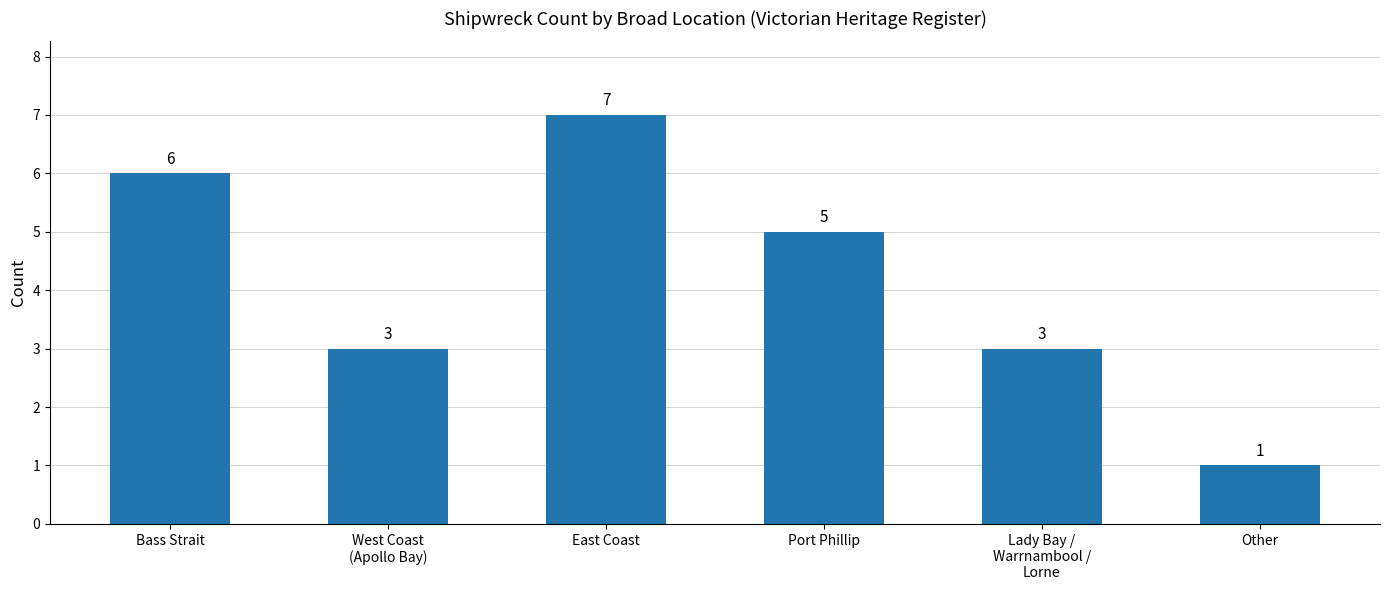

What value does the data have at Bass Strait?

6